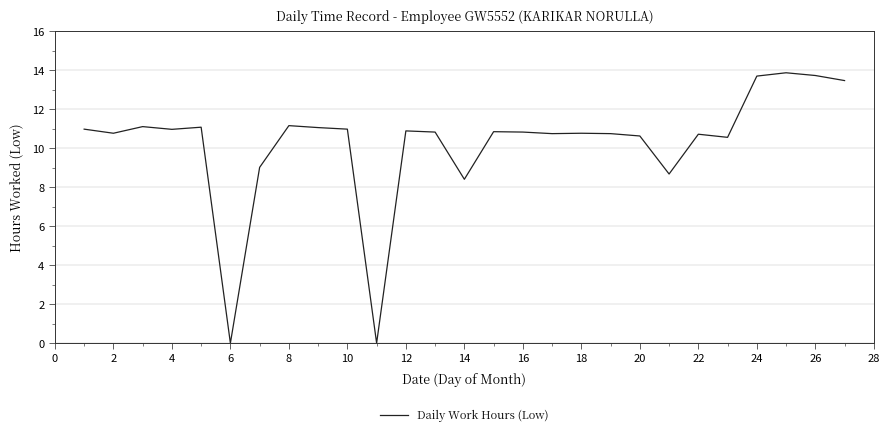

Between 10 and 26, which is larger?

26